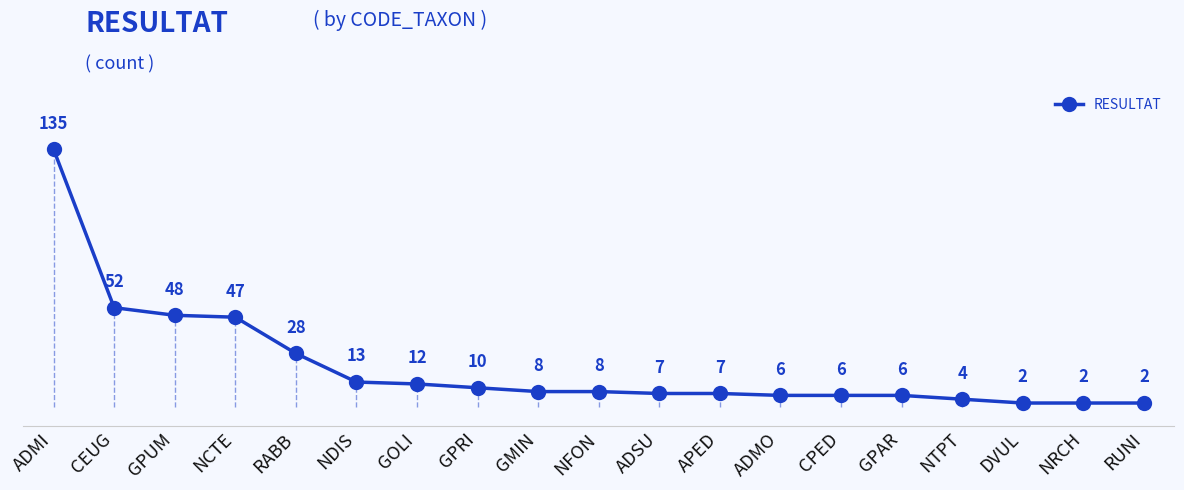

What is the sum of all values?

403